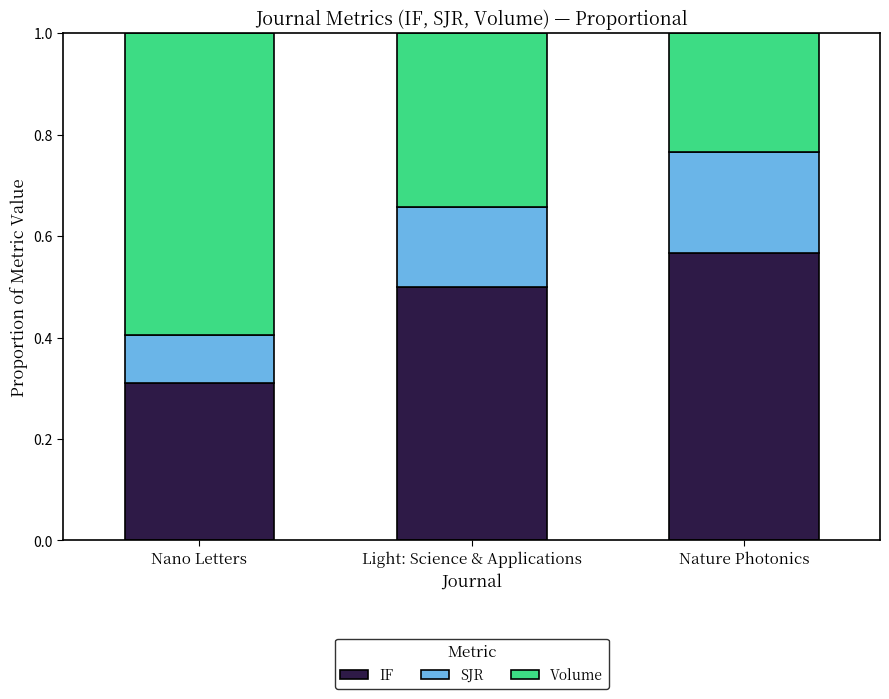

True or false: IF has a value of 0.5 at Light: Science & Applications.

True